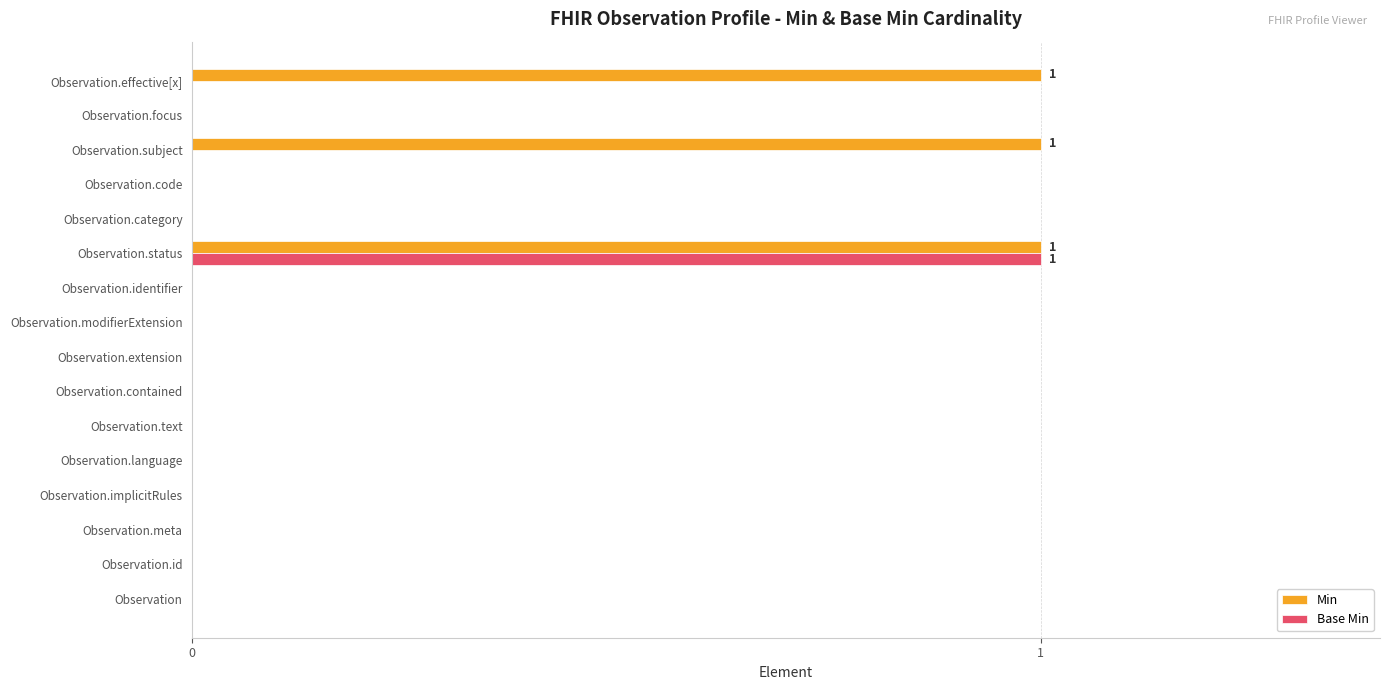

What is the maximum value shown in the chart?

1